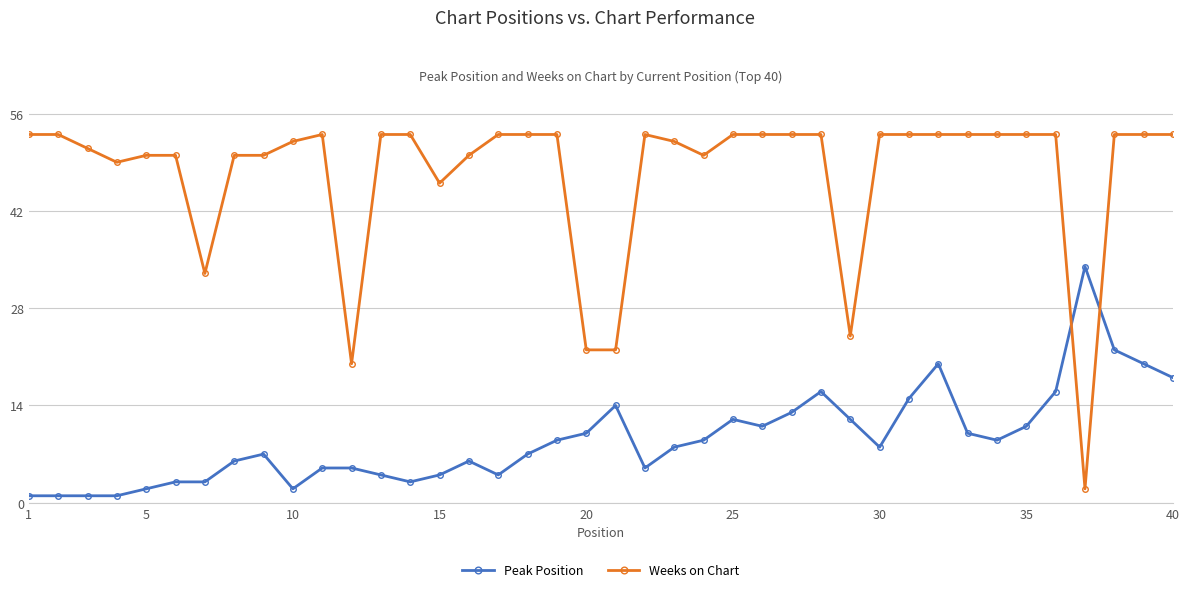

After their last crossing, which series has the higher values: Peak Position or Weeks on Chart?

Weeks on Chart